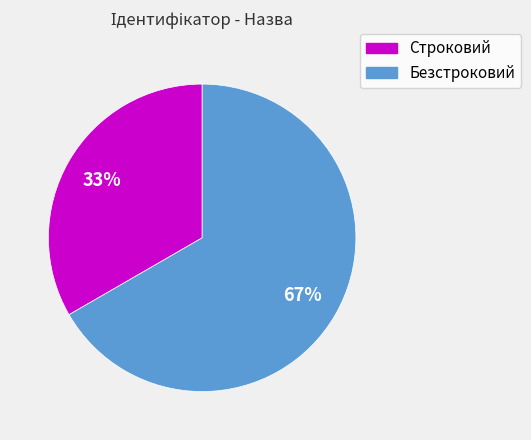

Rank the categories by value from highest to lowest.

Безстроковий, Строковий